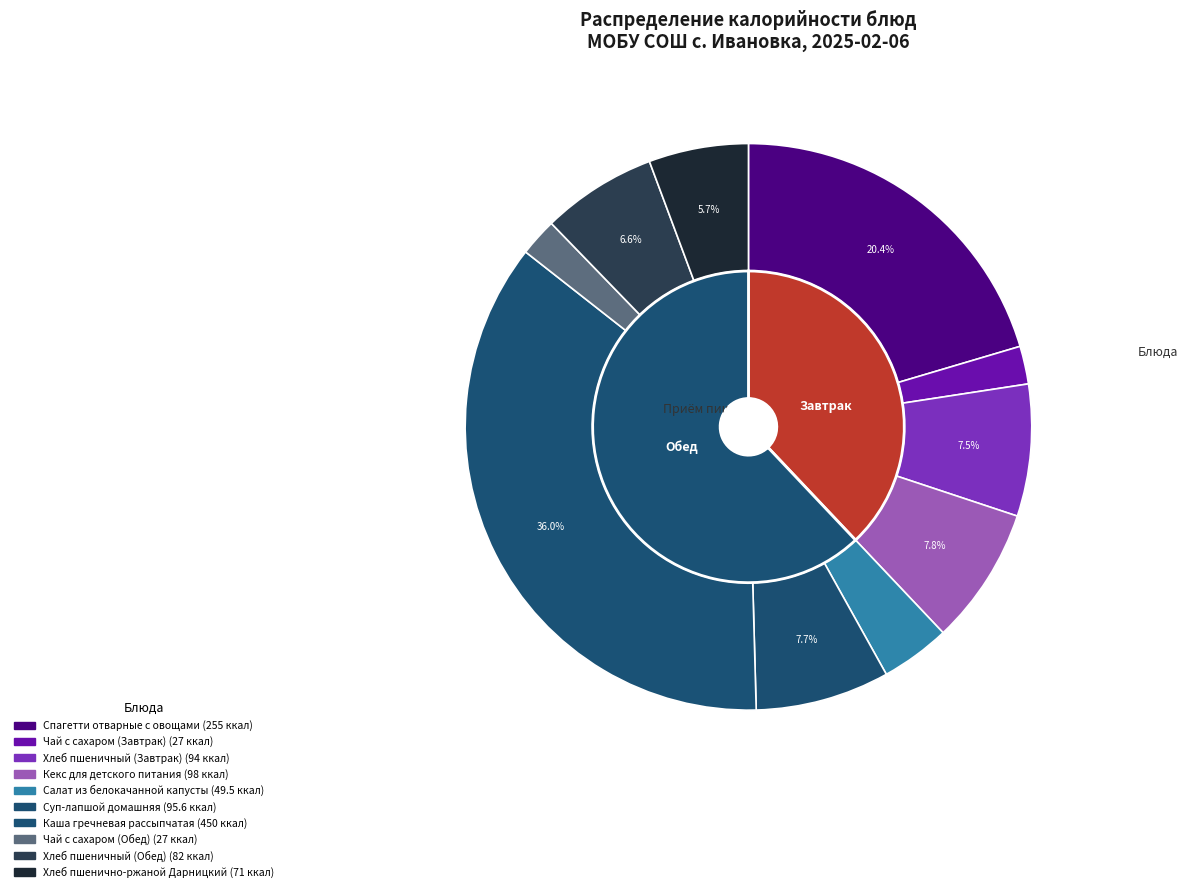

Does any single category account for the majority?

No